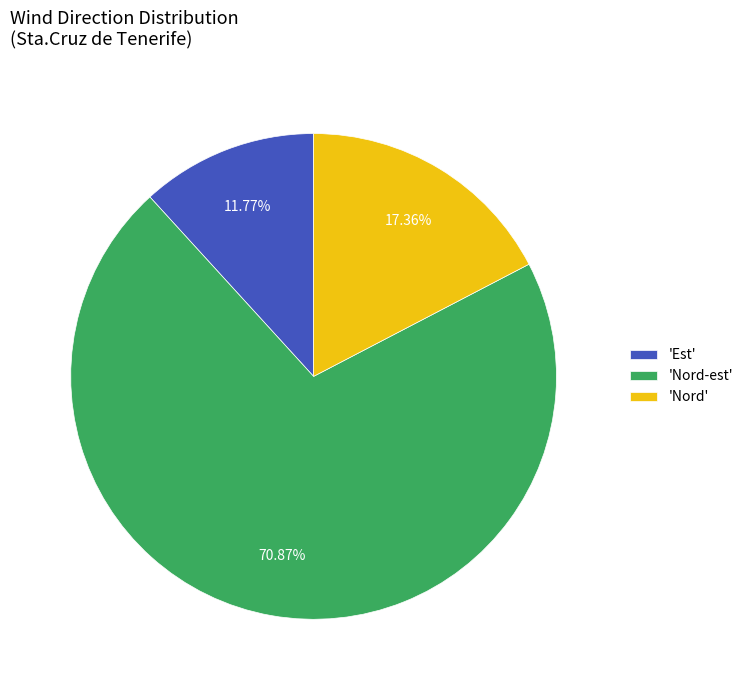

What is the smallest slice in the pie chart?

'Est'